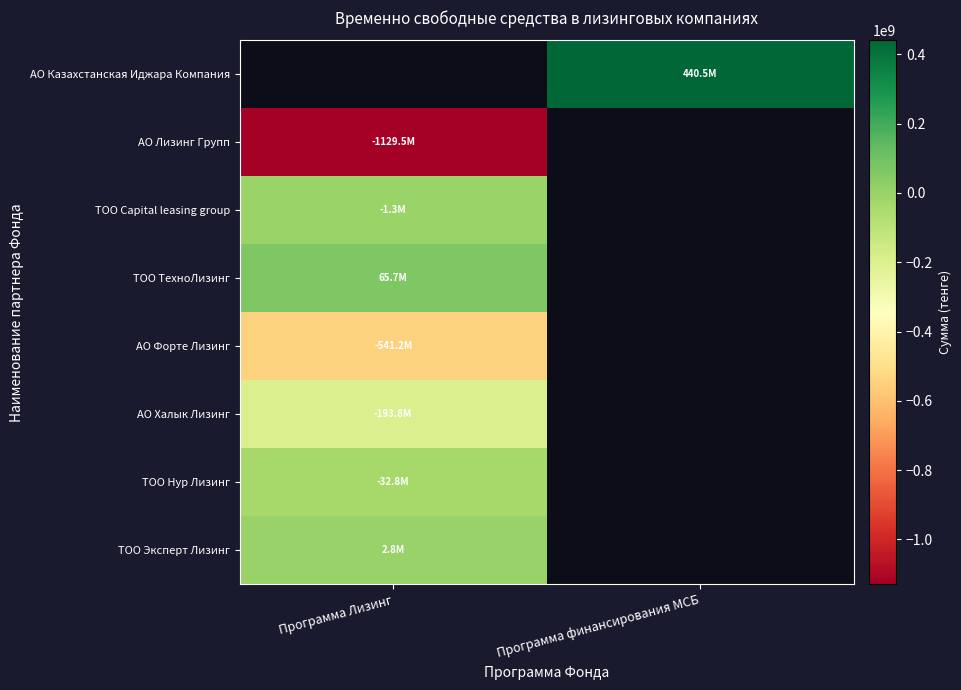

Which has a higher value, Программа Лизинг or Программа финансирования МСБ?

Программа финансирования МСБ